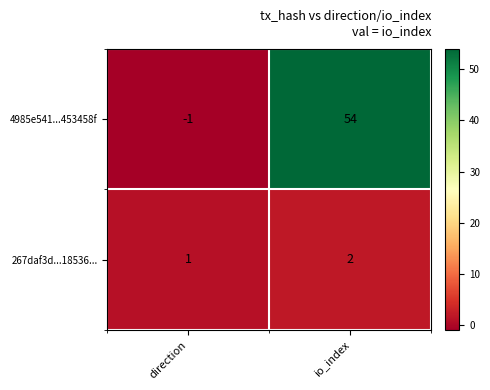

Rank the categories by 4985e541...453458f value from lowest to highest.

direction, io_index